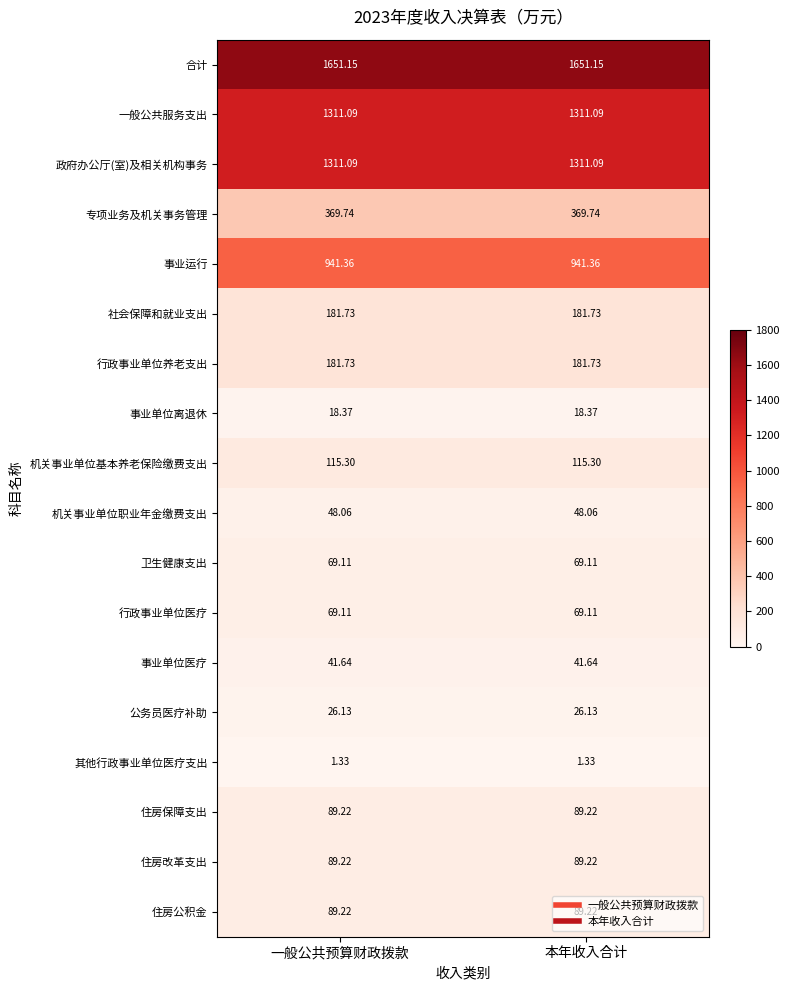

Which series has the largest total across all categories?

合计